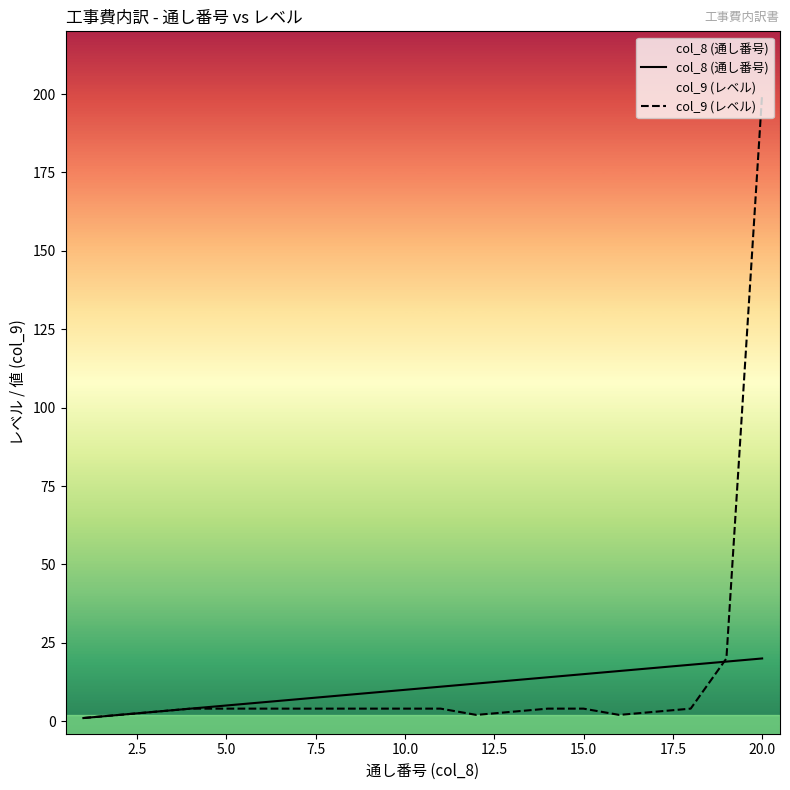

After their last crossing, which series has the higher values: col_8 (通し番号) or col_9 (レベル)?

col_9 (レベル)